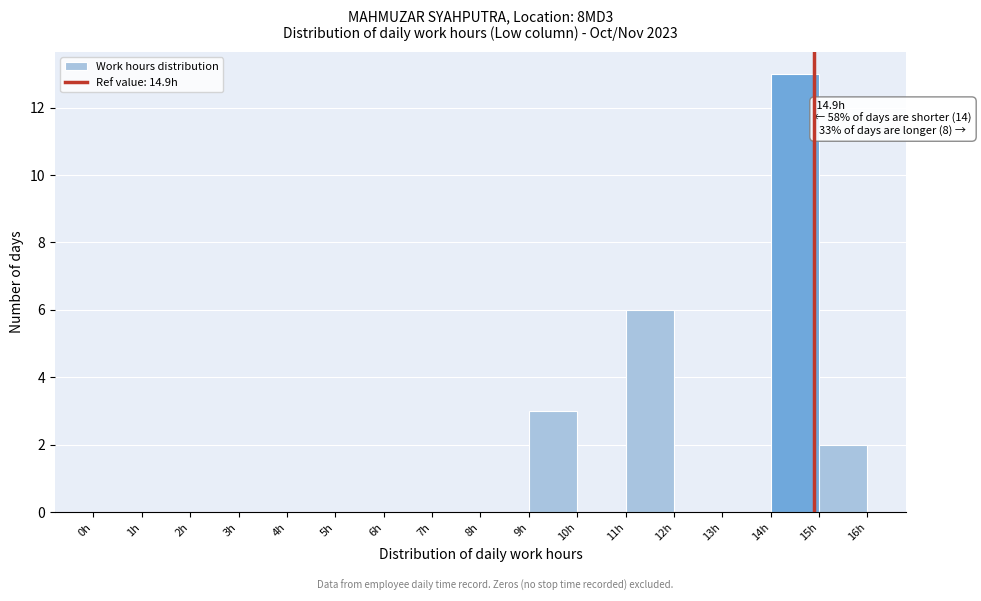

Which range on the x-axis has the tallest bar?

14 to 15